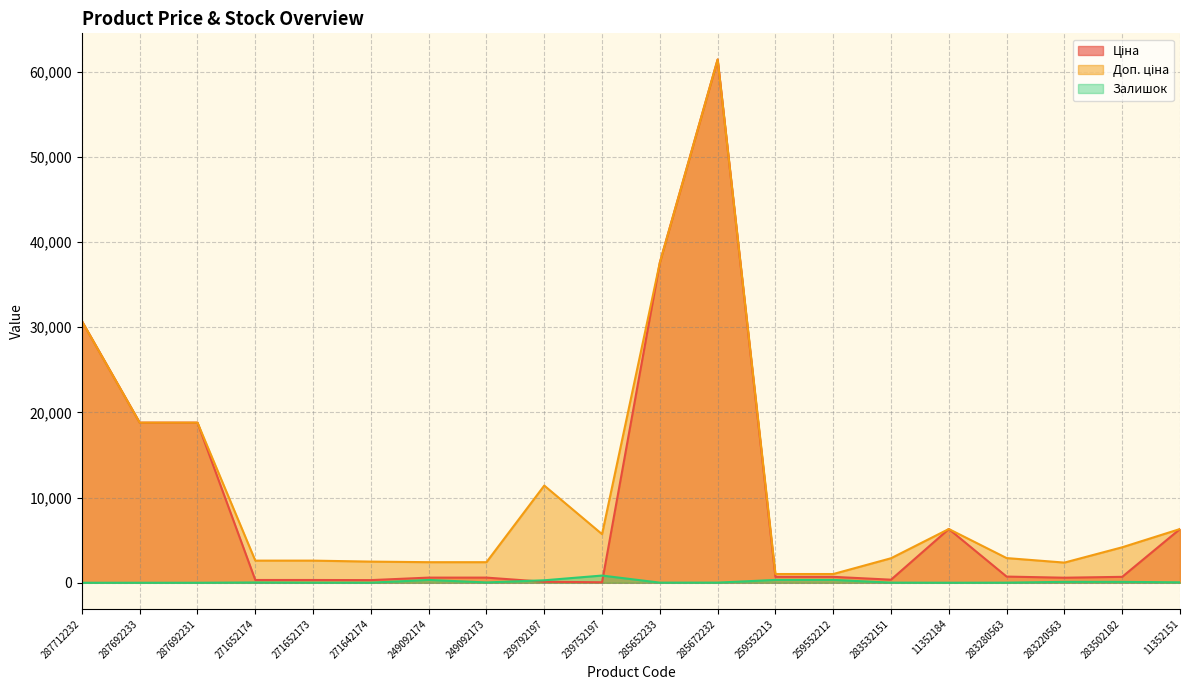

What position from the left is 283220563?

18